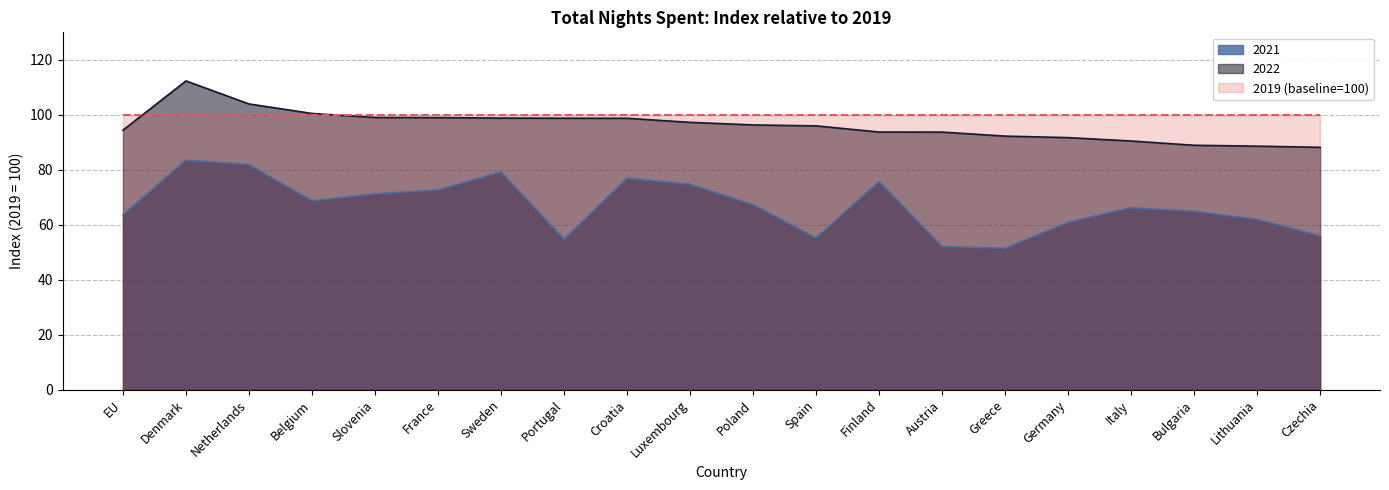

True or false: 2021 and 2022 cross at least once.

False